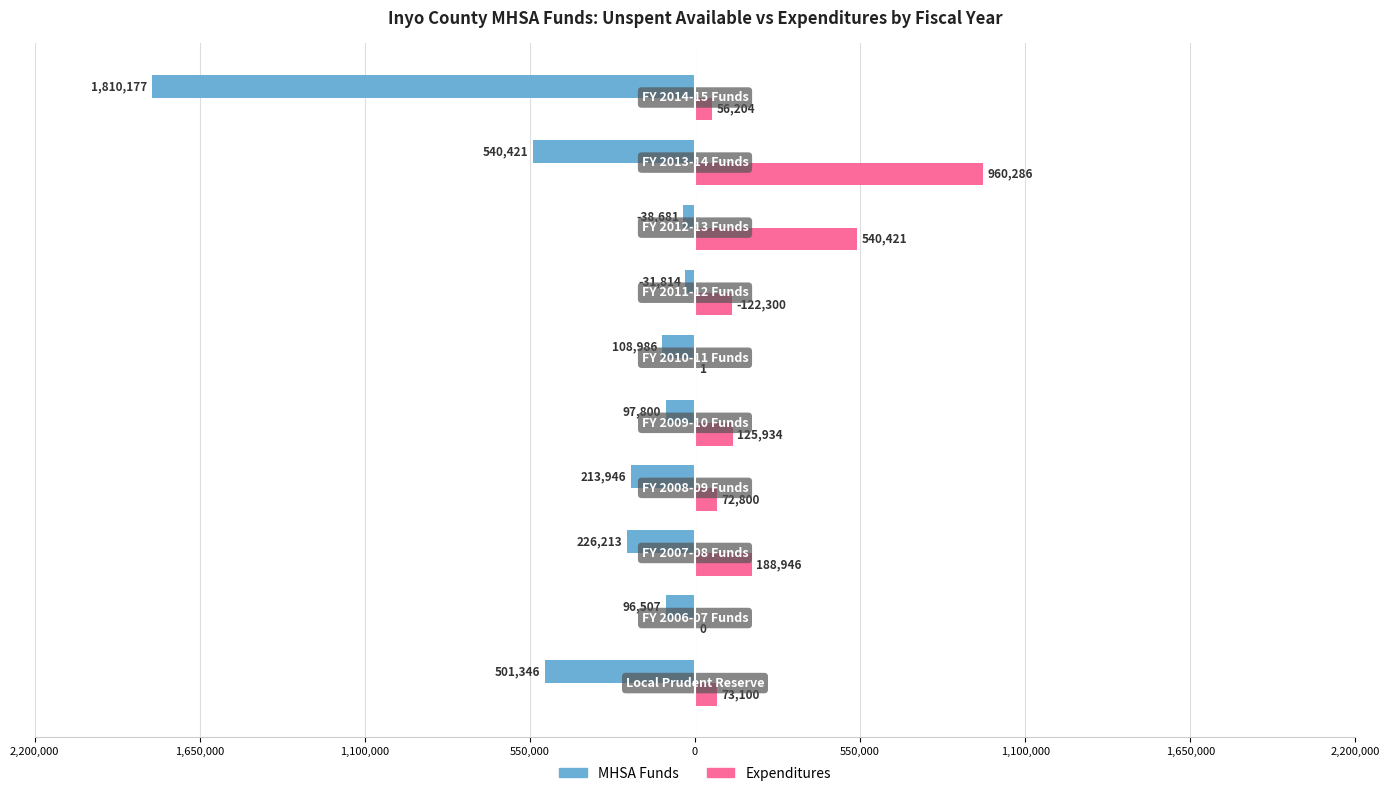

What are all the series names shown in the legend?

MHSA Funds, Expenditures